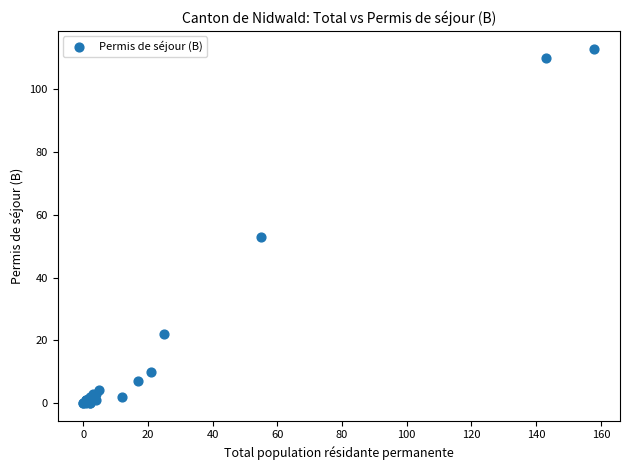

What Y value in the scatter plot is closest to 56?

53